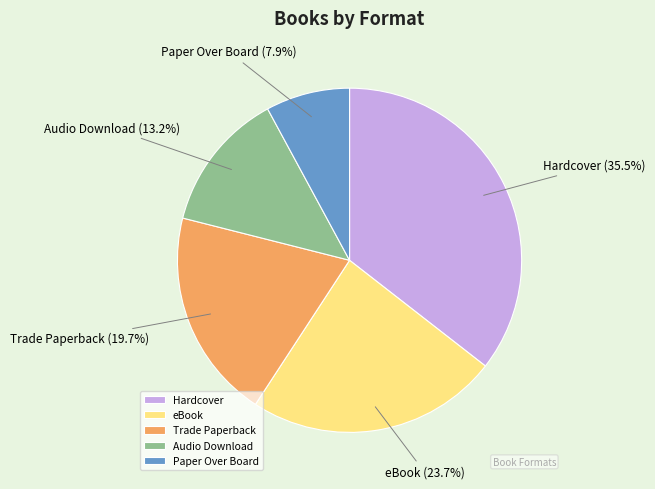

Approximately how many times larger is the value at Trade Paperback compared to Hardcover?

0.6